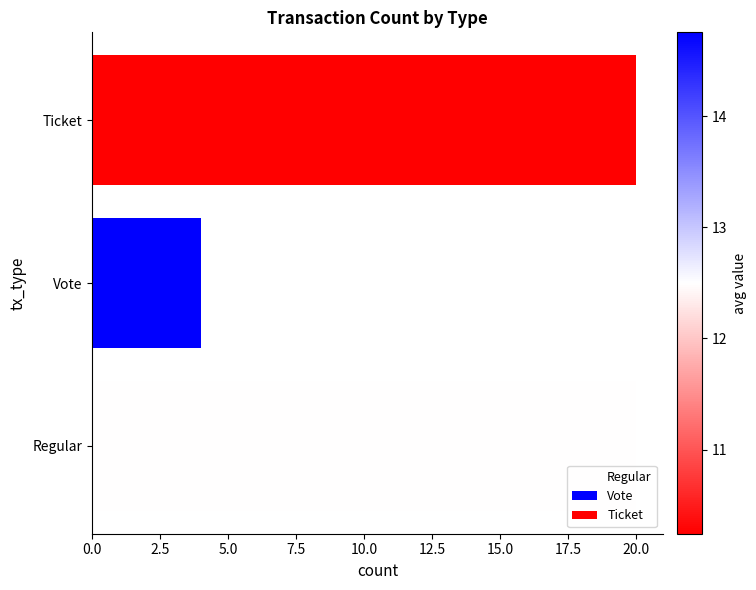

Count the number of categories in the chart.

3